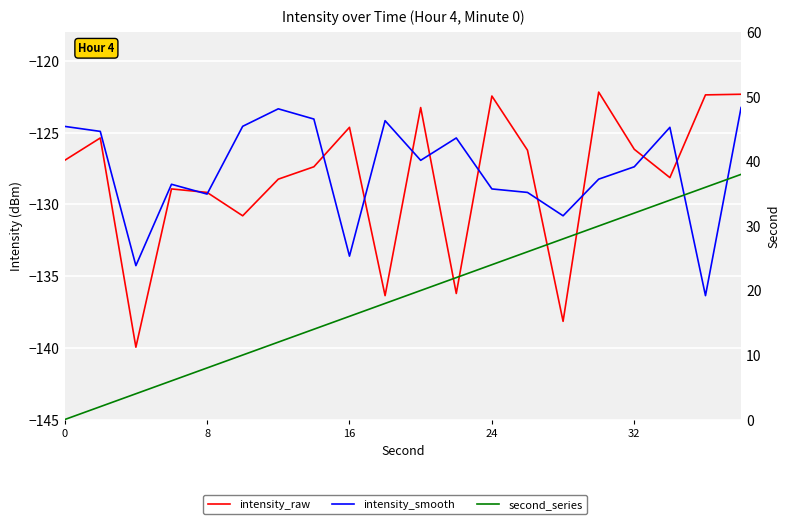

Is this an area chart (filled region under the line)?

No